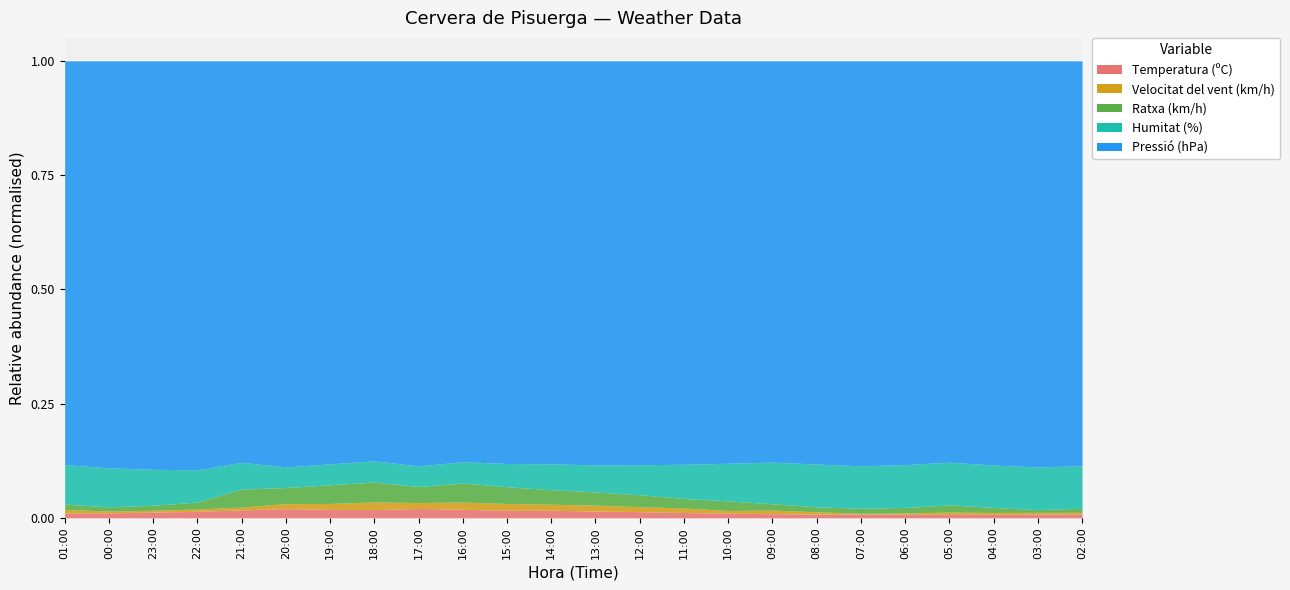

What is the label of the 11th point from the right?

12:00